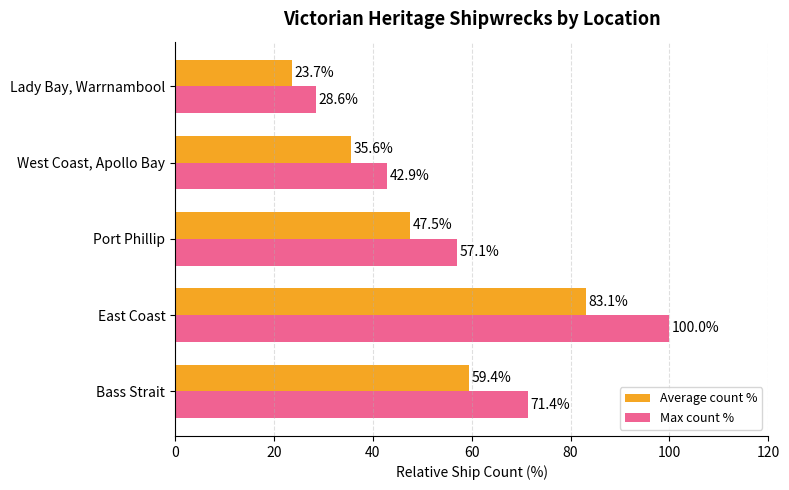

Which series has the largest range (max minus min)?

Max count %